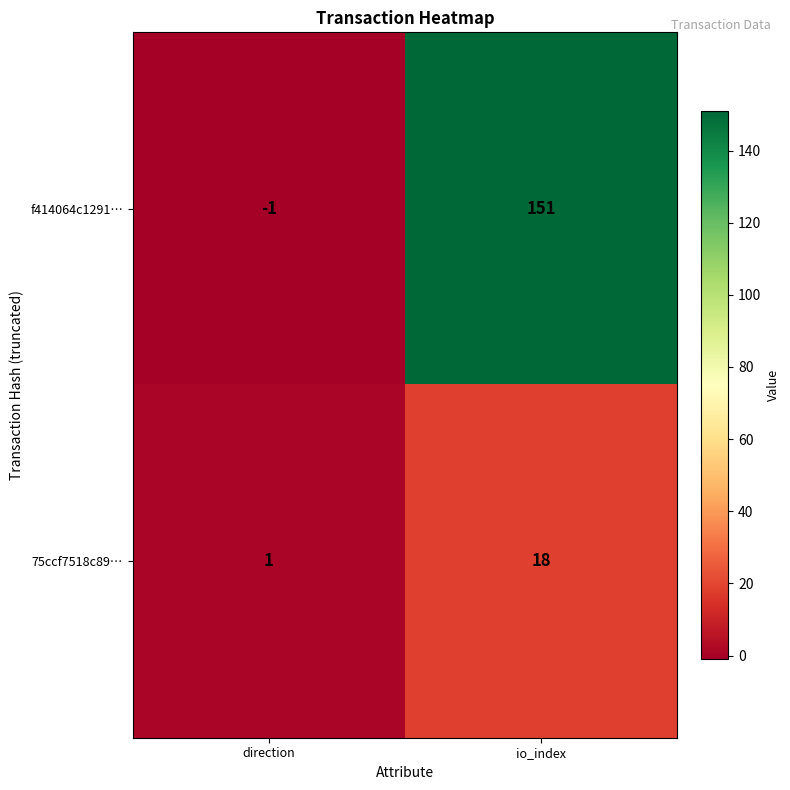

What is the smallest value displayed?

-1